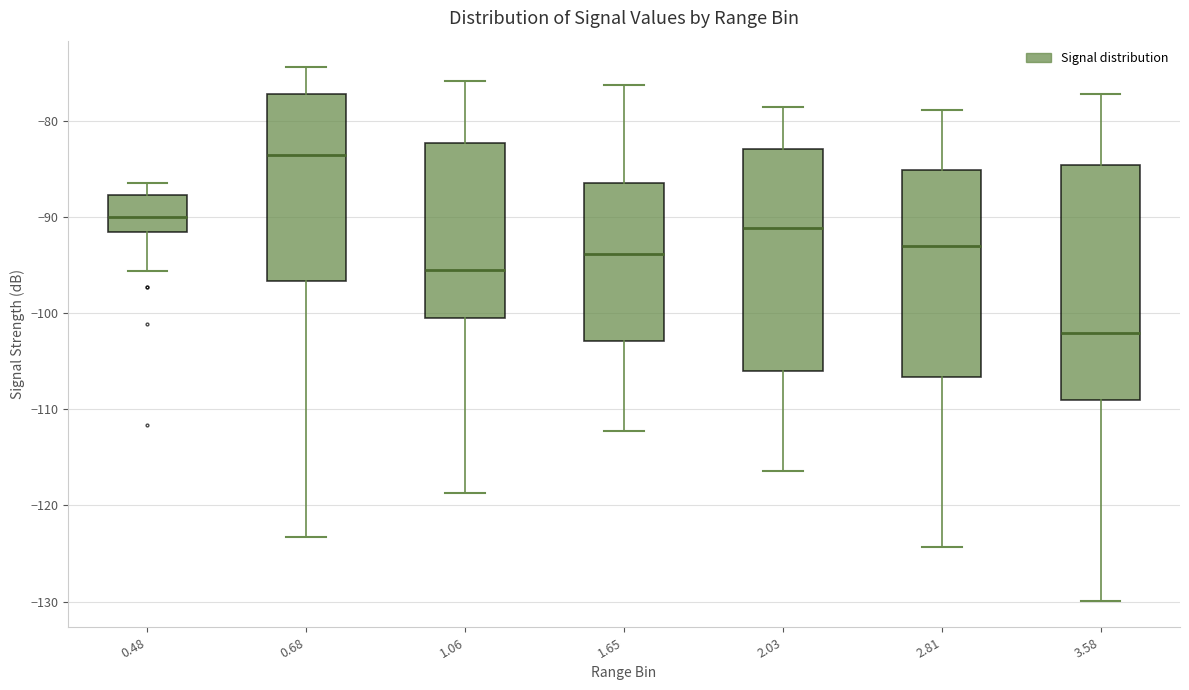

Comparing the boxes themselves (not the whiskers), which one is the tallest?

3.58